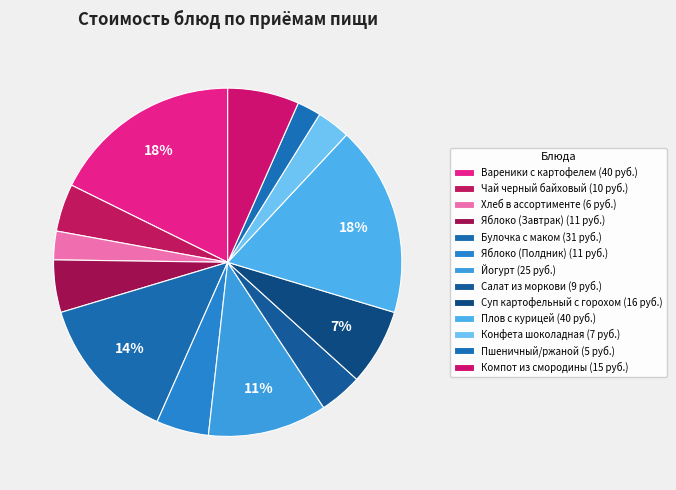

What percentage is the Яблоко (Завтрак) slice, to the nearest percent?

5%